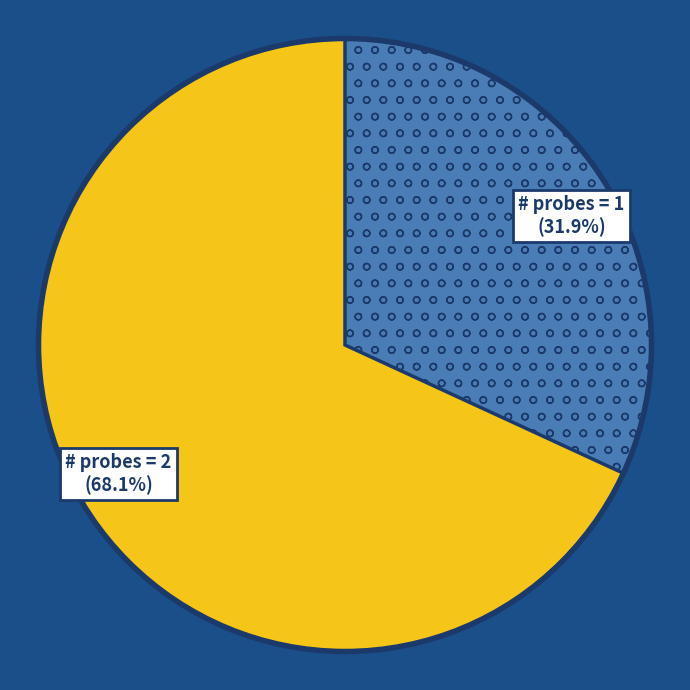

Approximately how many times larger is the value at # probes = 2 compared to # probes = 1?

2.1